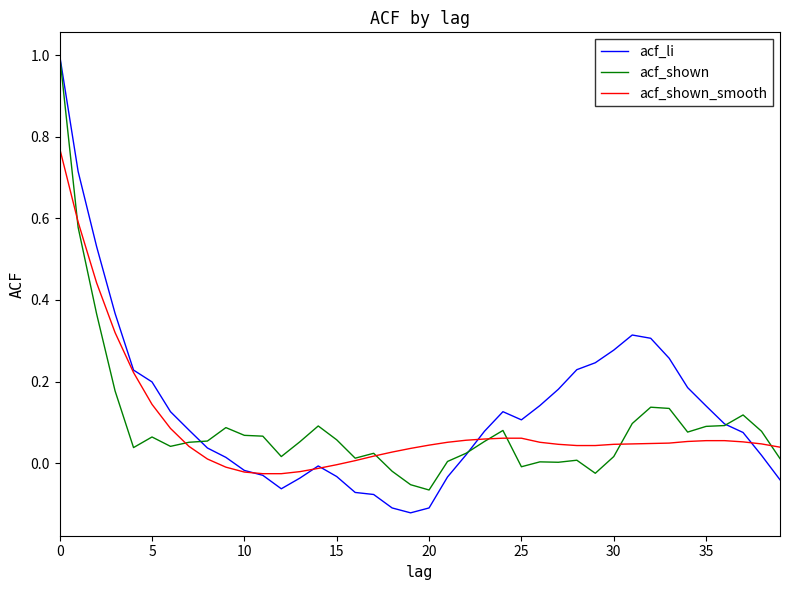

What is the greatest value displayed?

1.0